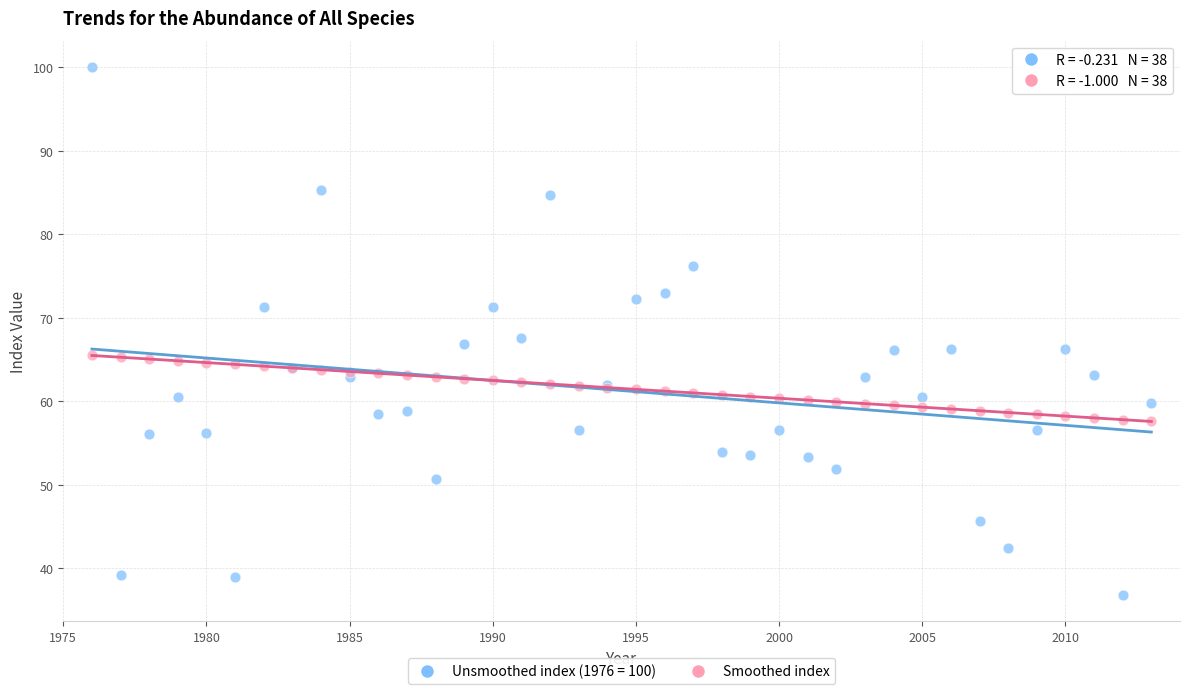

Which series reaches the minimum Y coordinate?

Unsmoothed index (1976 = 100)